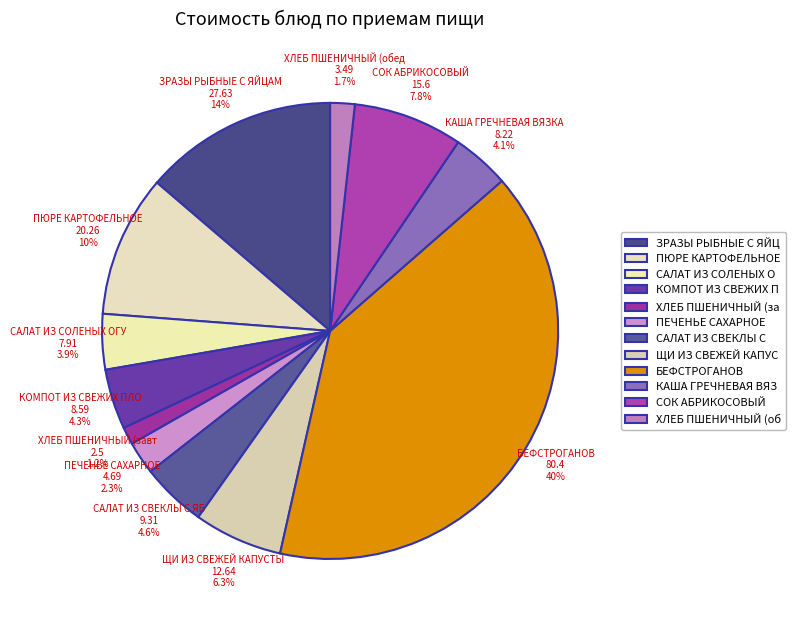

Which slice is the largest?

БЕФСТРОГАНОВ